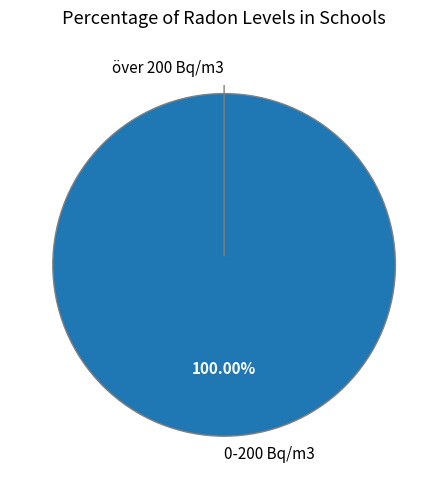

How much of the chart is everything except över 200 Bq/m3?

100.0%